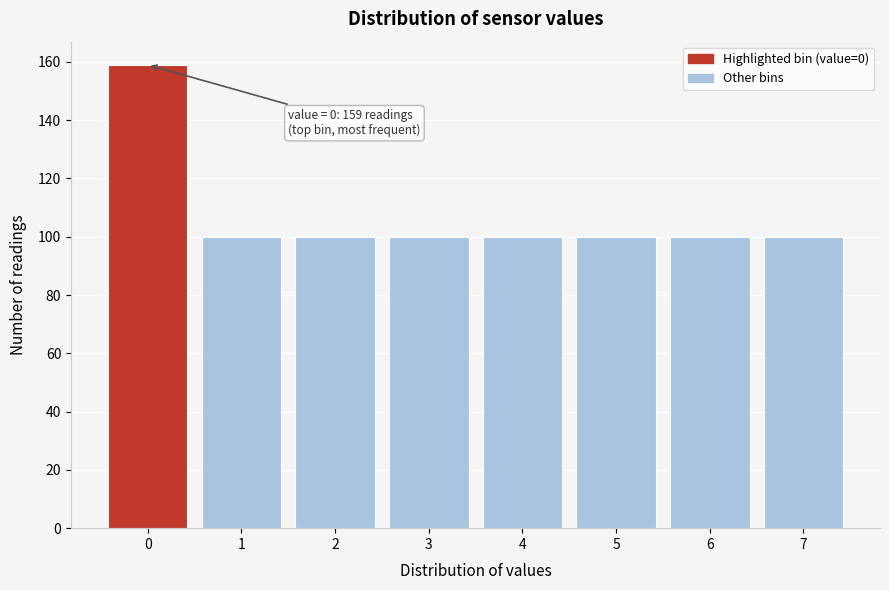

Over which range of the x-axis is the bar tallest?

-0.5 to 0.5